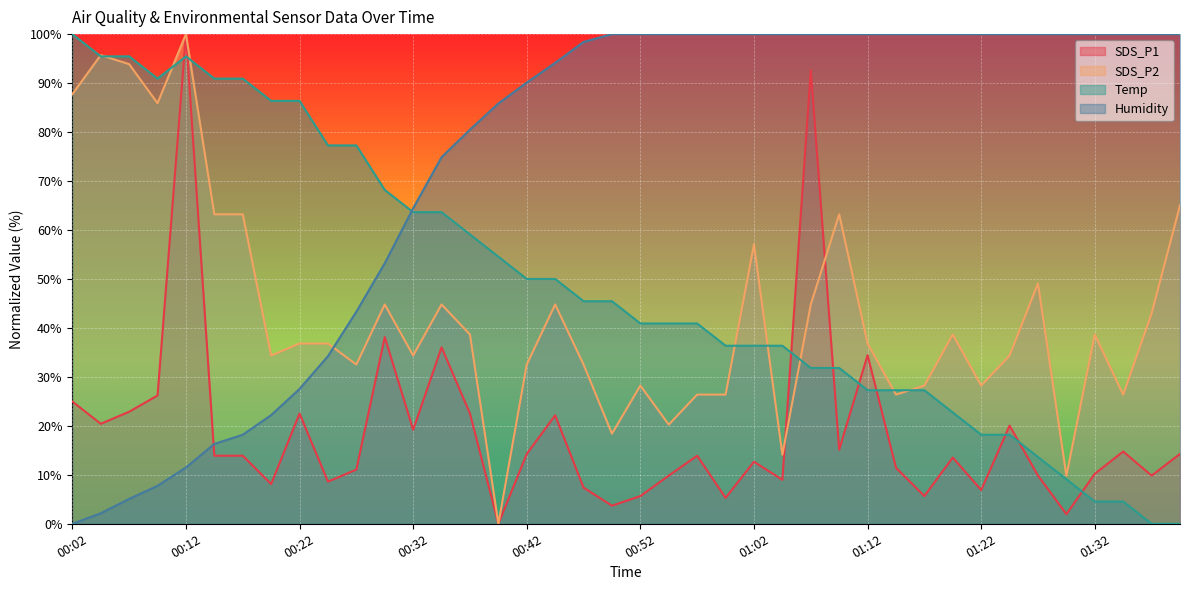

The Temp series shows 40.9 at 00:57. True or false?

True